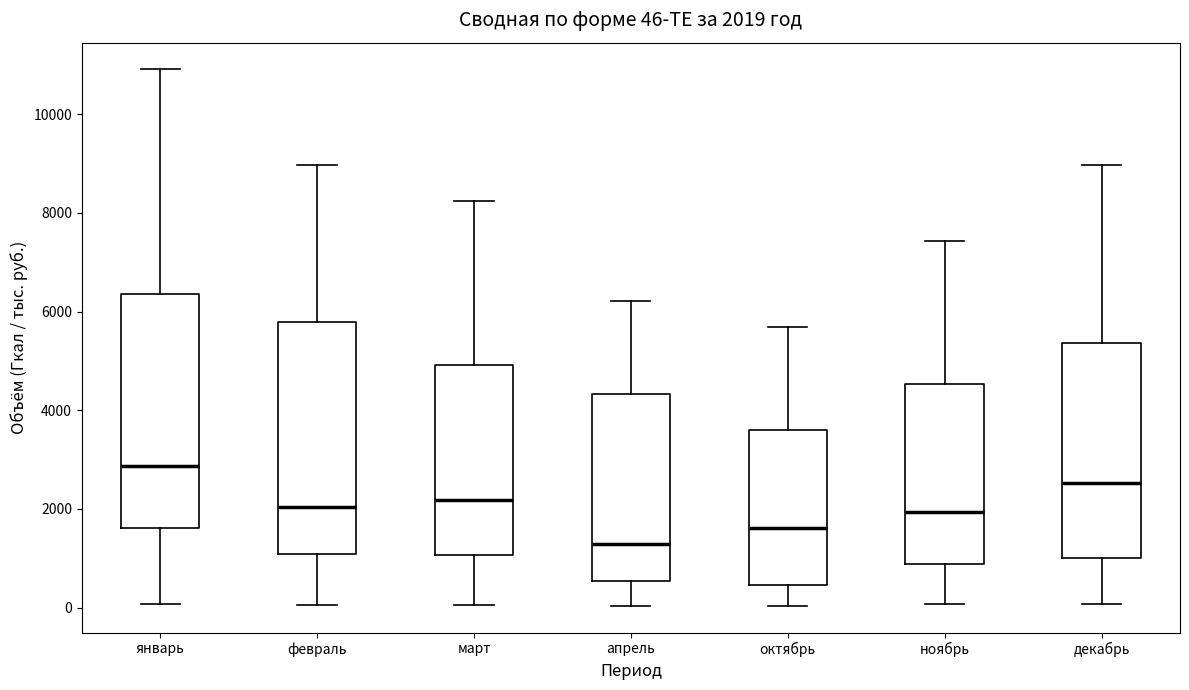

Which box has the highest median line?

январь